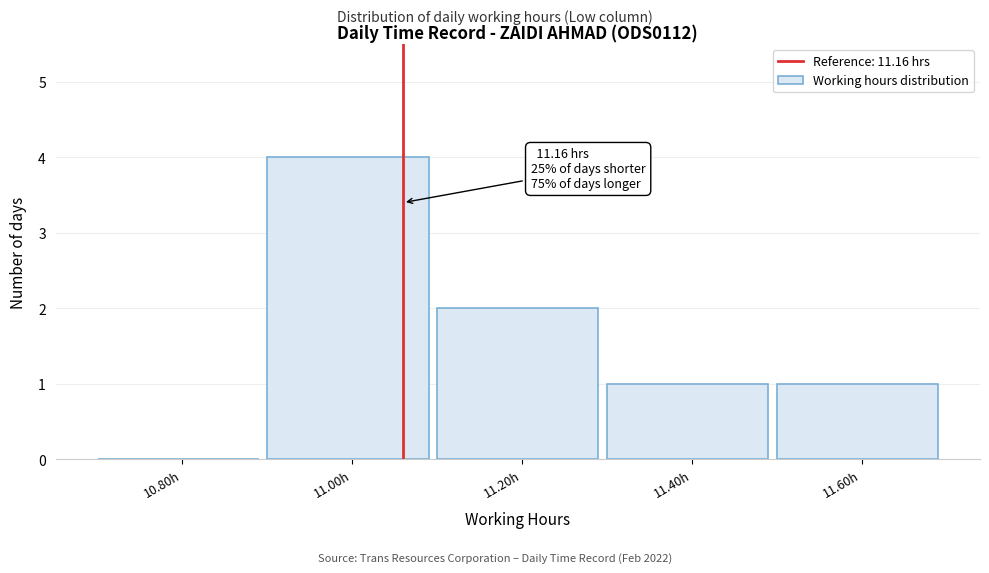

Reading left to right, what are all the values shown in this chart?

10.80h=0	11.00h=4	11.20h=2	11.40h=1	11.60h=1